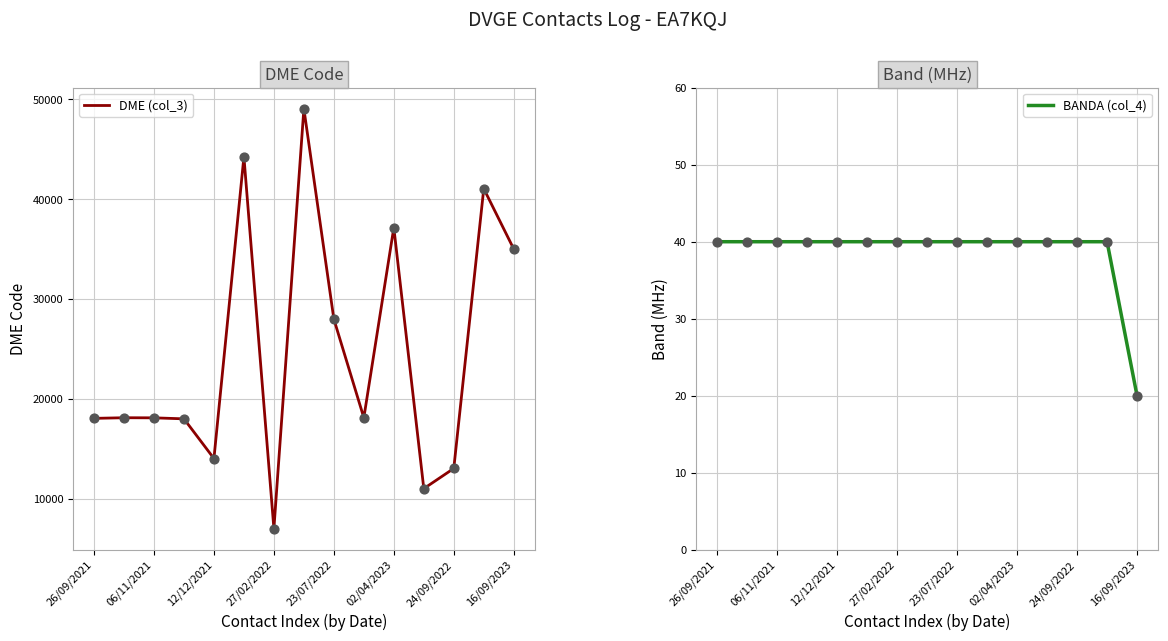

Which series has the widest spread of Y values?

DME (col_3)